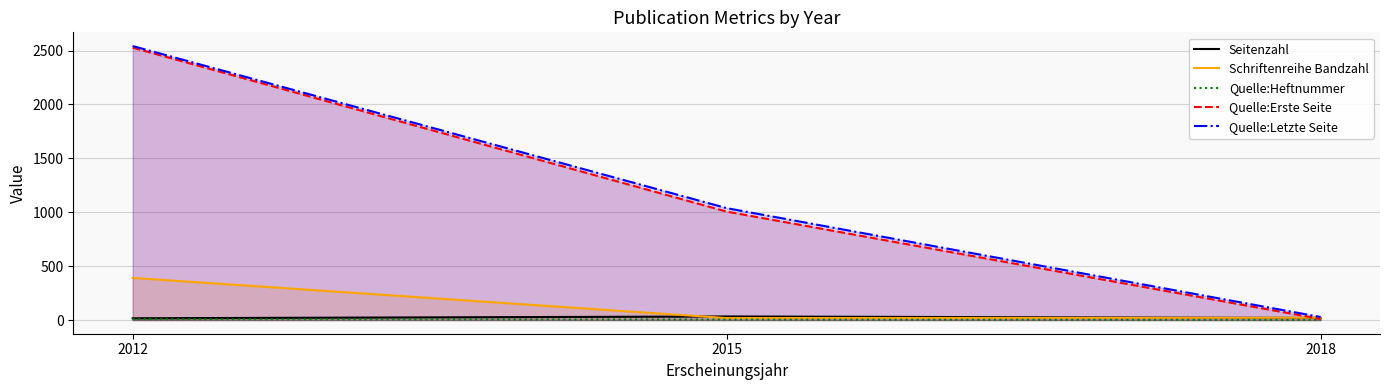

Is it true that Quelle:Letzte Seite equals 2542 at 2012?

True